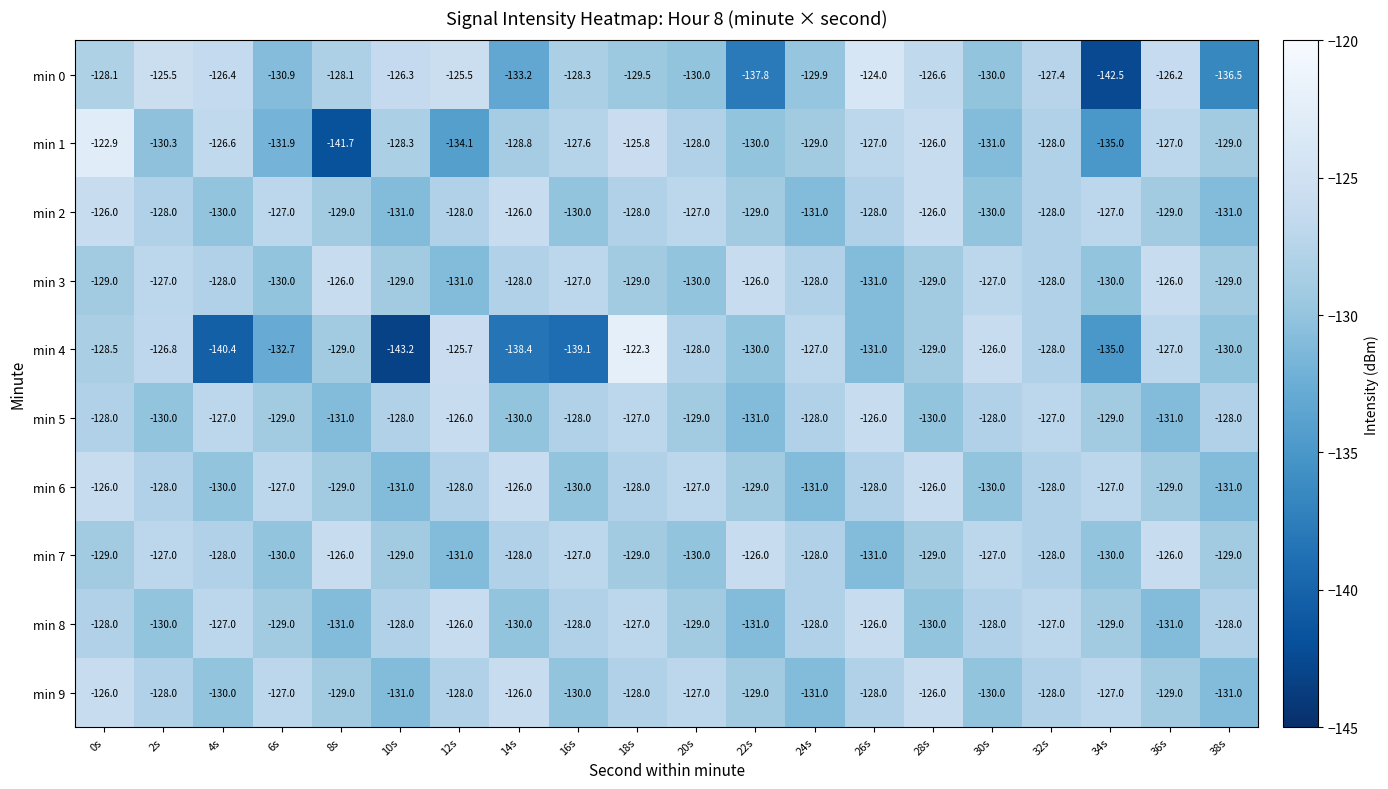

What is the minimum value shown in the chart?

-143.2